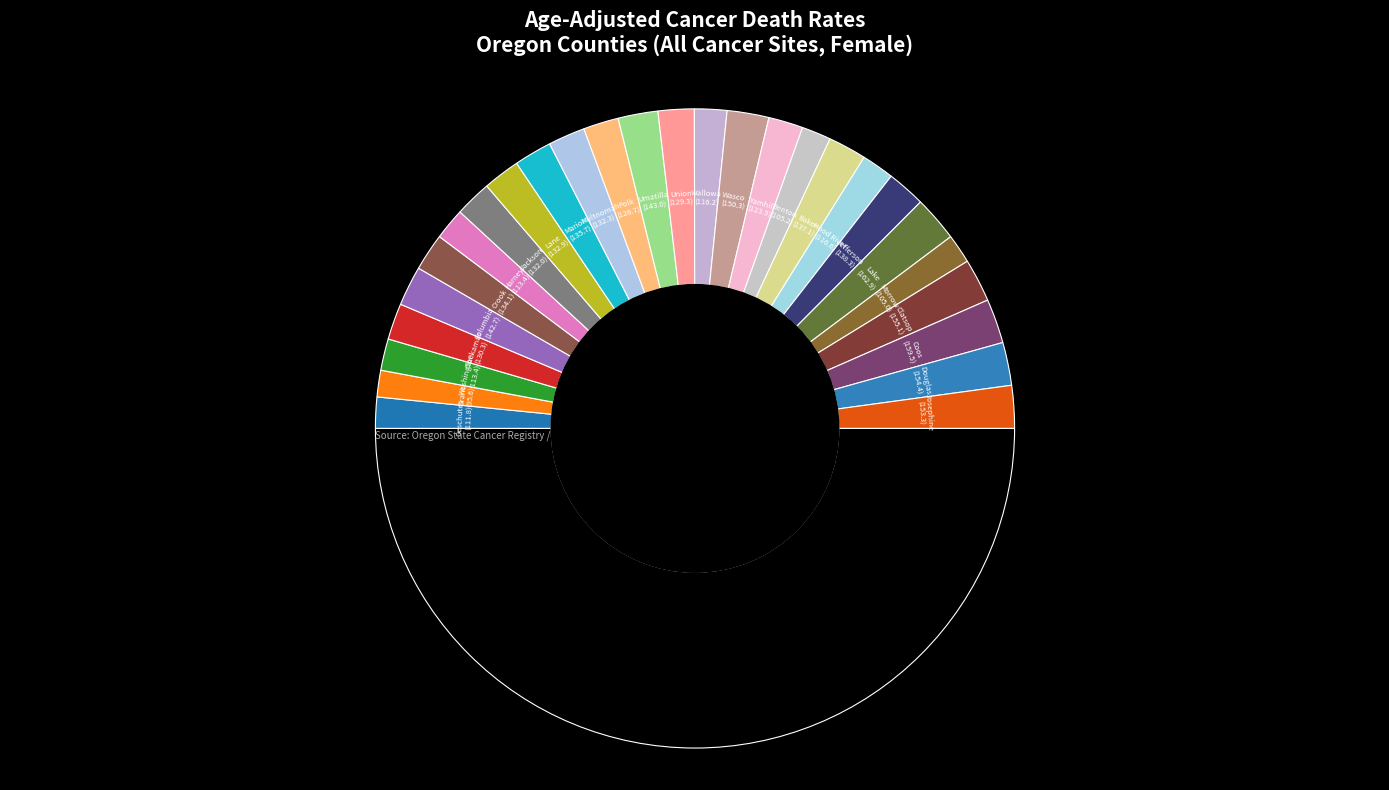

How many slices are in this pie chart?

28